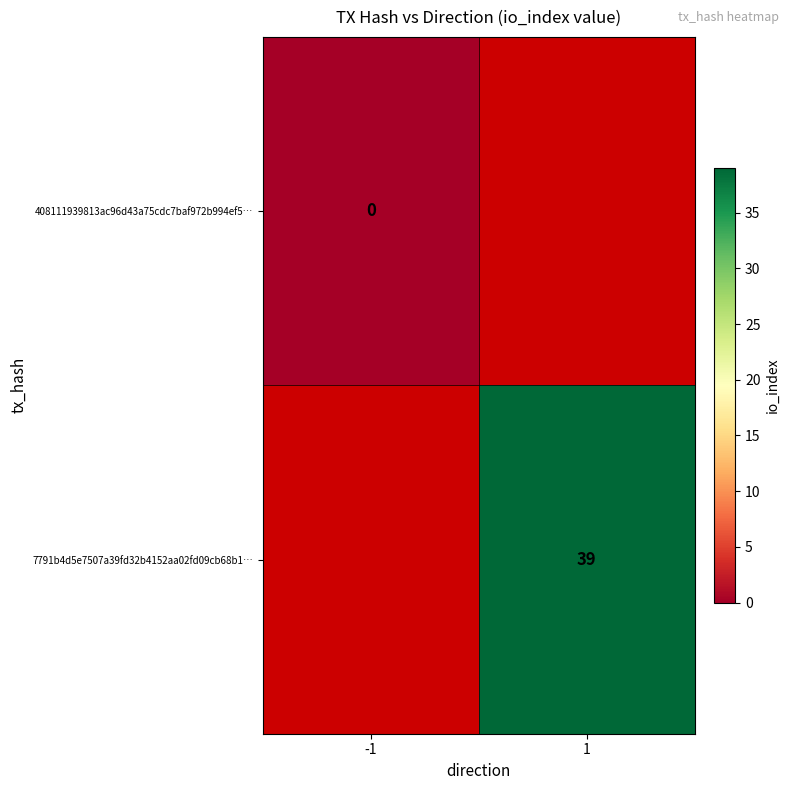

The value of 7791b4d5e7507a39fd32b4152aa02fd09cb68b1… at 1 is 39. True or false?

True